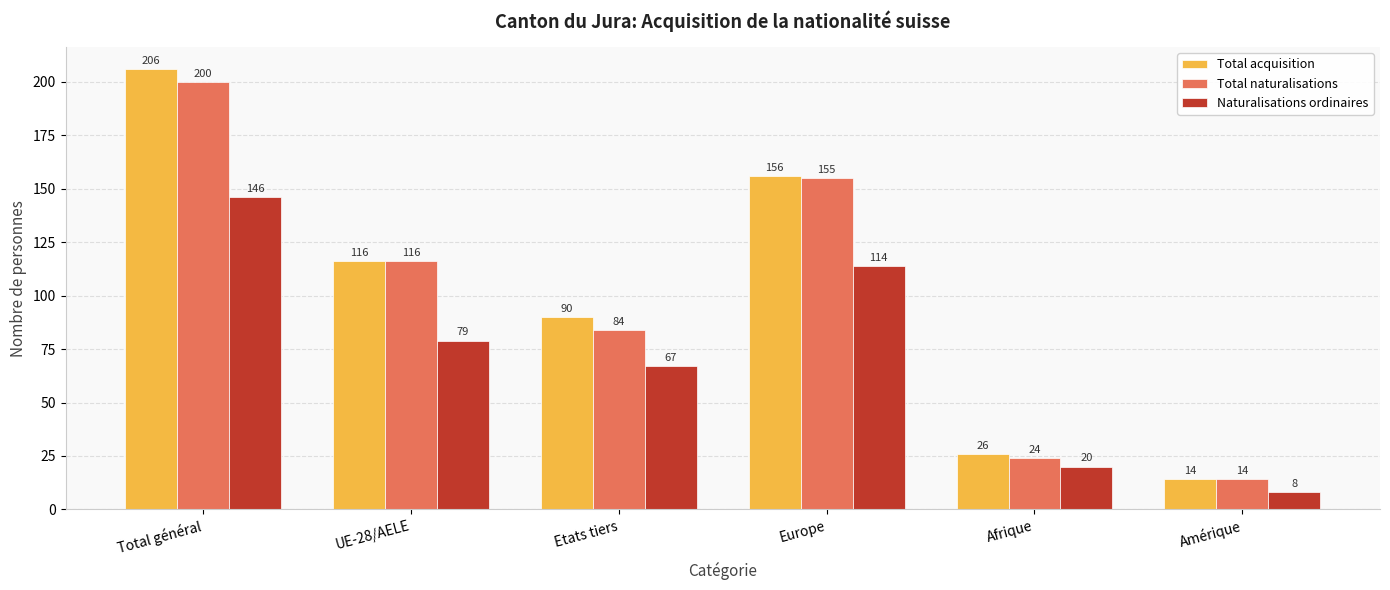

How many bars are there in total?

18